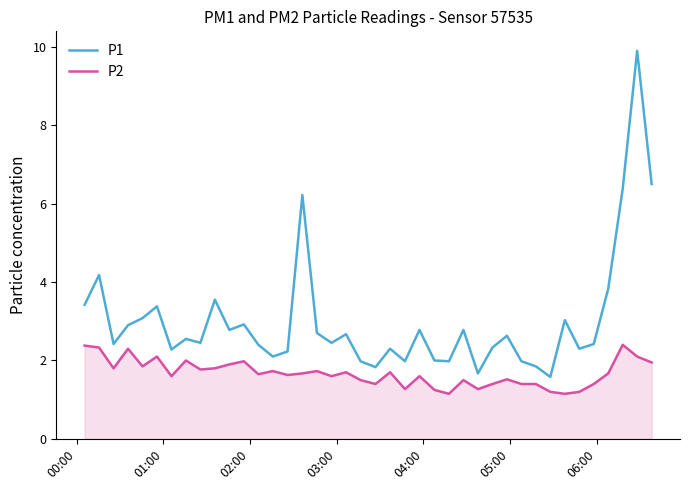

True or false: P1 and P2 intersect in this chart.

False